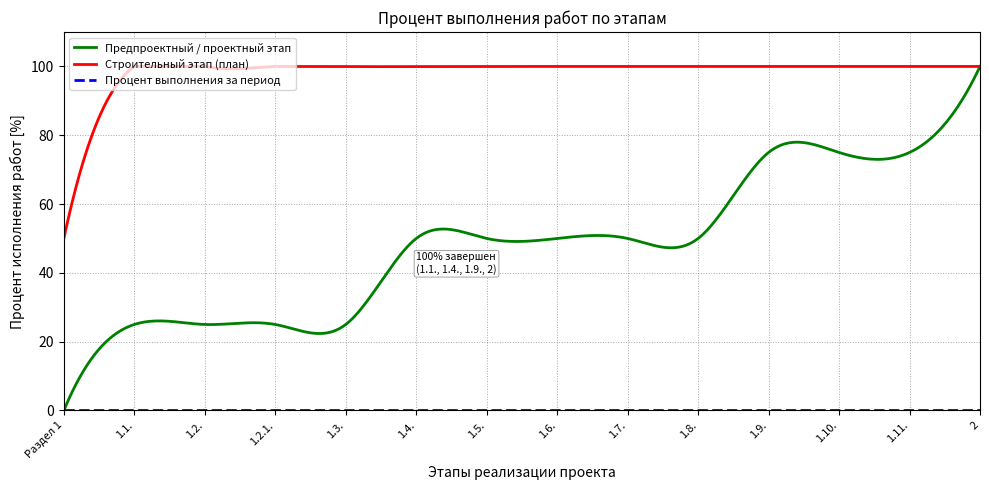

Which series has the widest spread of values?

Предпроектный / проектный этап